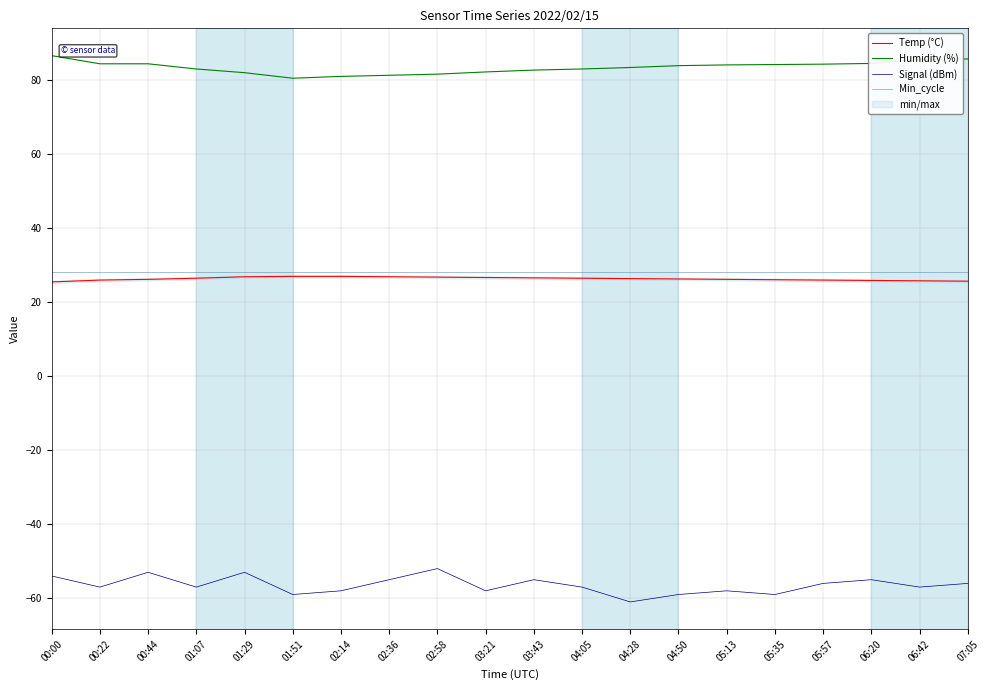

Reading left to right, list all the values displayed in this chart.

Temp (°C): 25.4	25.9	26.1	26.4	26.8	26.9	26.9	26.8	26.7	26.6	26.5	26.4	26.3	26.2	26.1	26.0	25.9	25.8	25.7	25.6
Humidity (%): 86.5	84.3	84.3	82.9	81.9	80.4	80.9	81.2	81.5	82.1	82.6	82.9	83.3	83.8	84.0	84.1	84.2	84.4	85.5	85.6
Signal (dBm): -54.0	-57.0	-53.0	-57.0	-53.0	-59.0	-58.0	-55.0	-52.0	-58.0	-55.0	-57.0	-61.0	-59.0	-58.0	-59.0	-56.0	-55.0	-57.0	-56.0
Min_cycle: 28.0	28.0	28.0	28.0	28.0	28.0	28.0	28.0	28.0	28.0	28.0	28.0	28.0	28.0	28.0	28.0	28.0	28.0	28.0	28.0